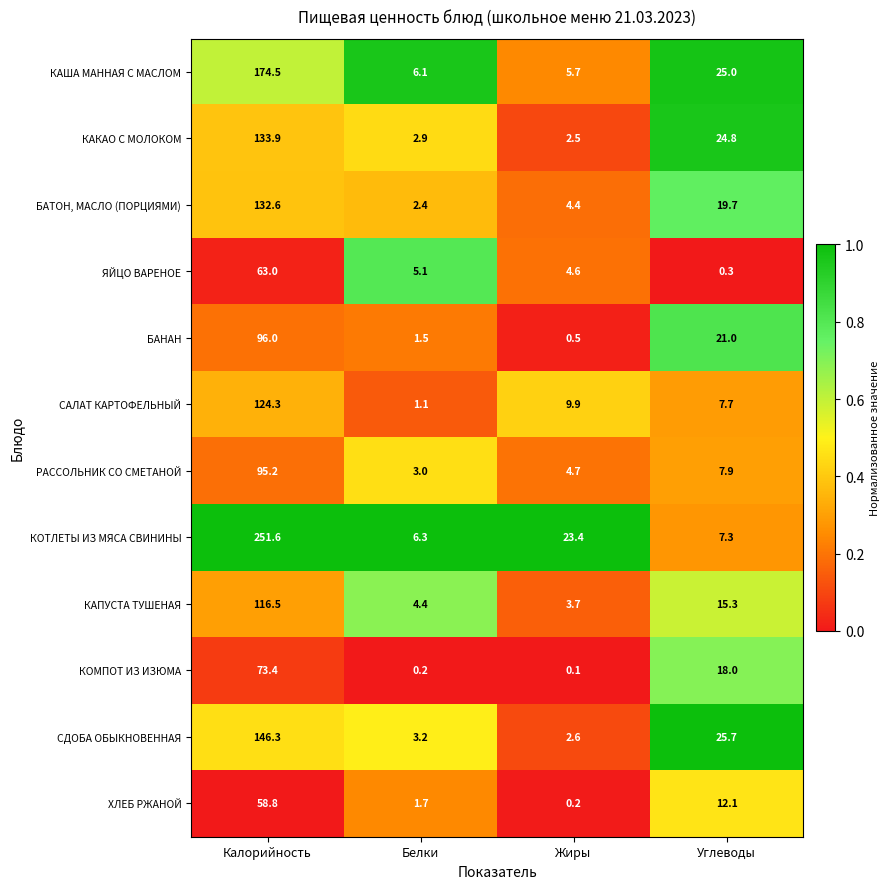

What is the difference between the second highest and second lowest values in the ЯЙЦО ВАРЕНОЕ series?

0.5